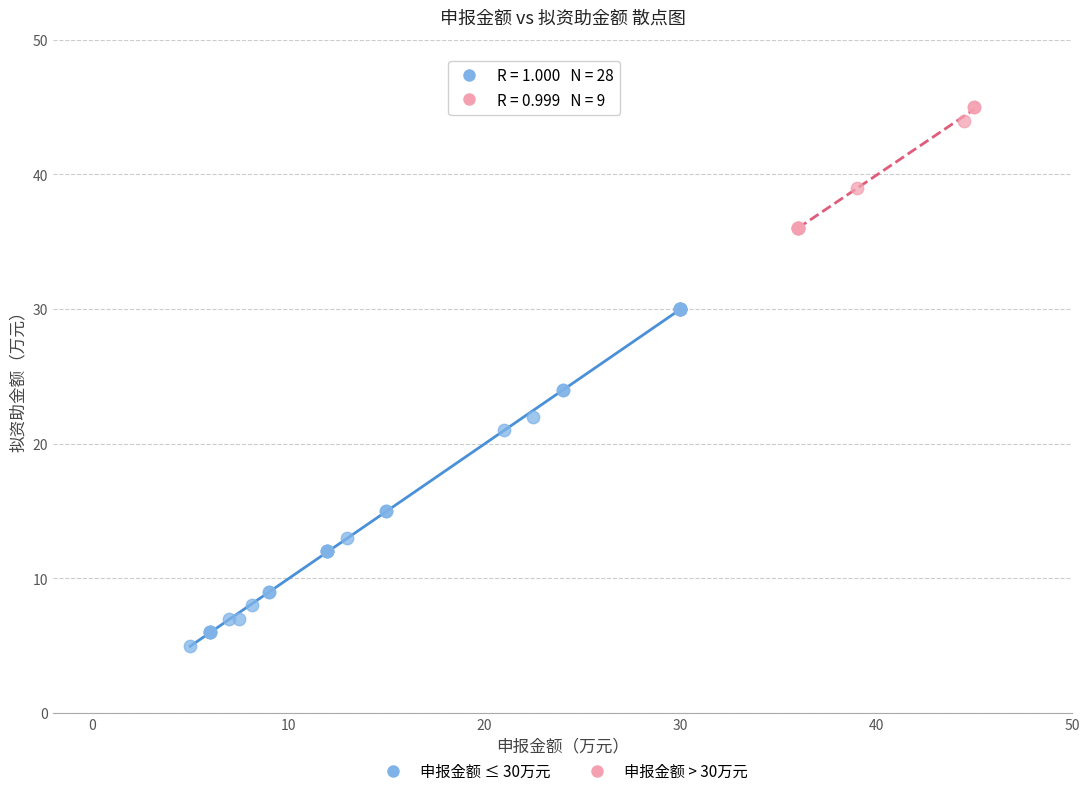

Which series contains the highest Y value?

申报金额 > 30万元